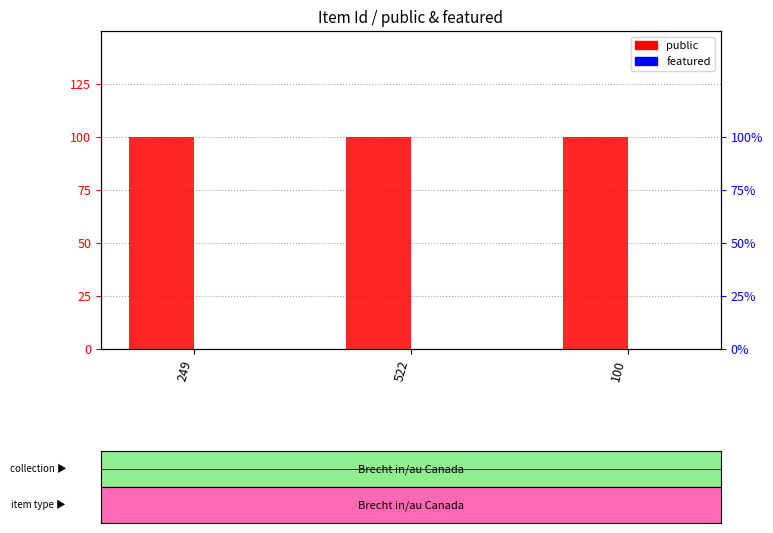

What value does the public series have at 522?

1